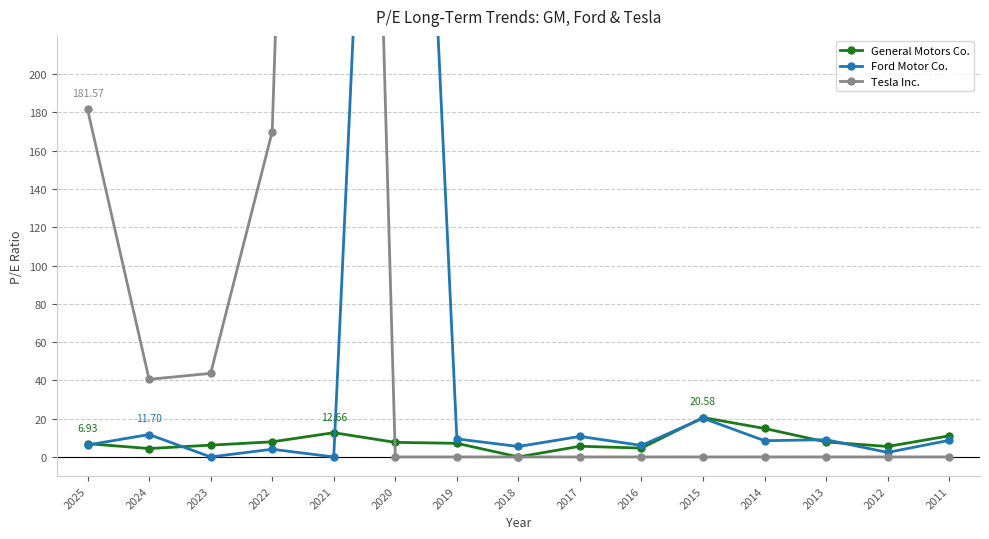

How many values in the Ford Motor Co. series exceed 8?

8